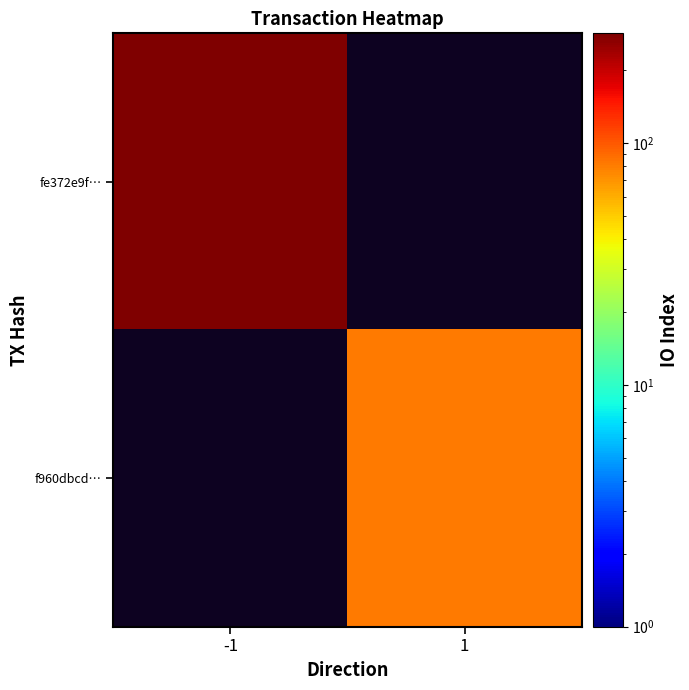

What is the minimum value shown in the chart?

81.0